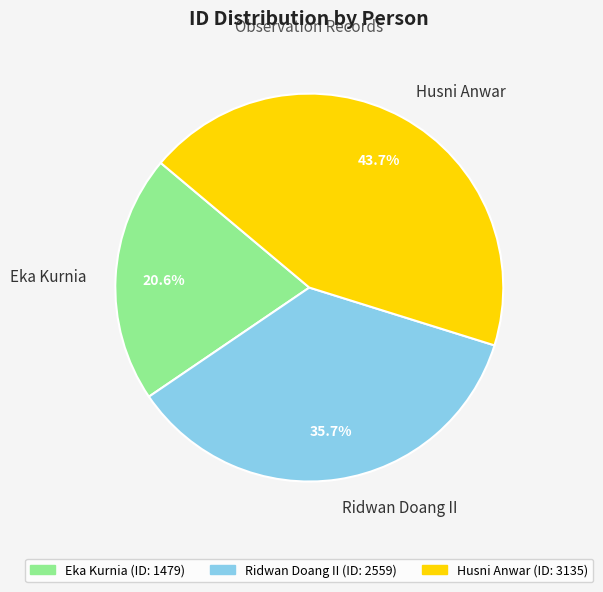

To the nearest percent, what is the difference between the largest and smallest slice percentages?

23%